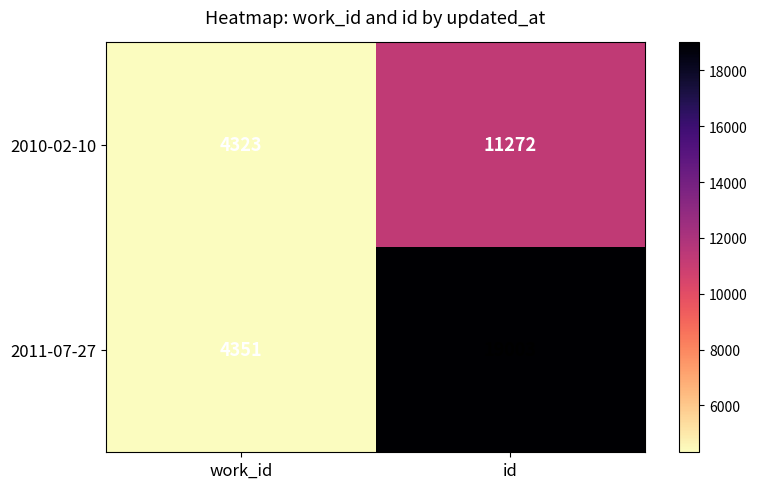

At which label is 2010-02-10 closest to 7797?

work_id